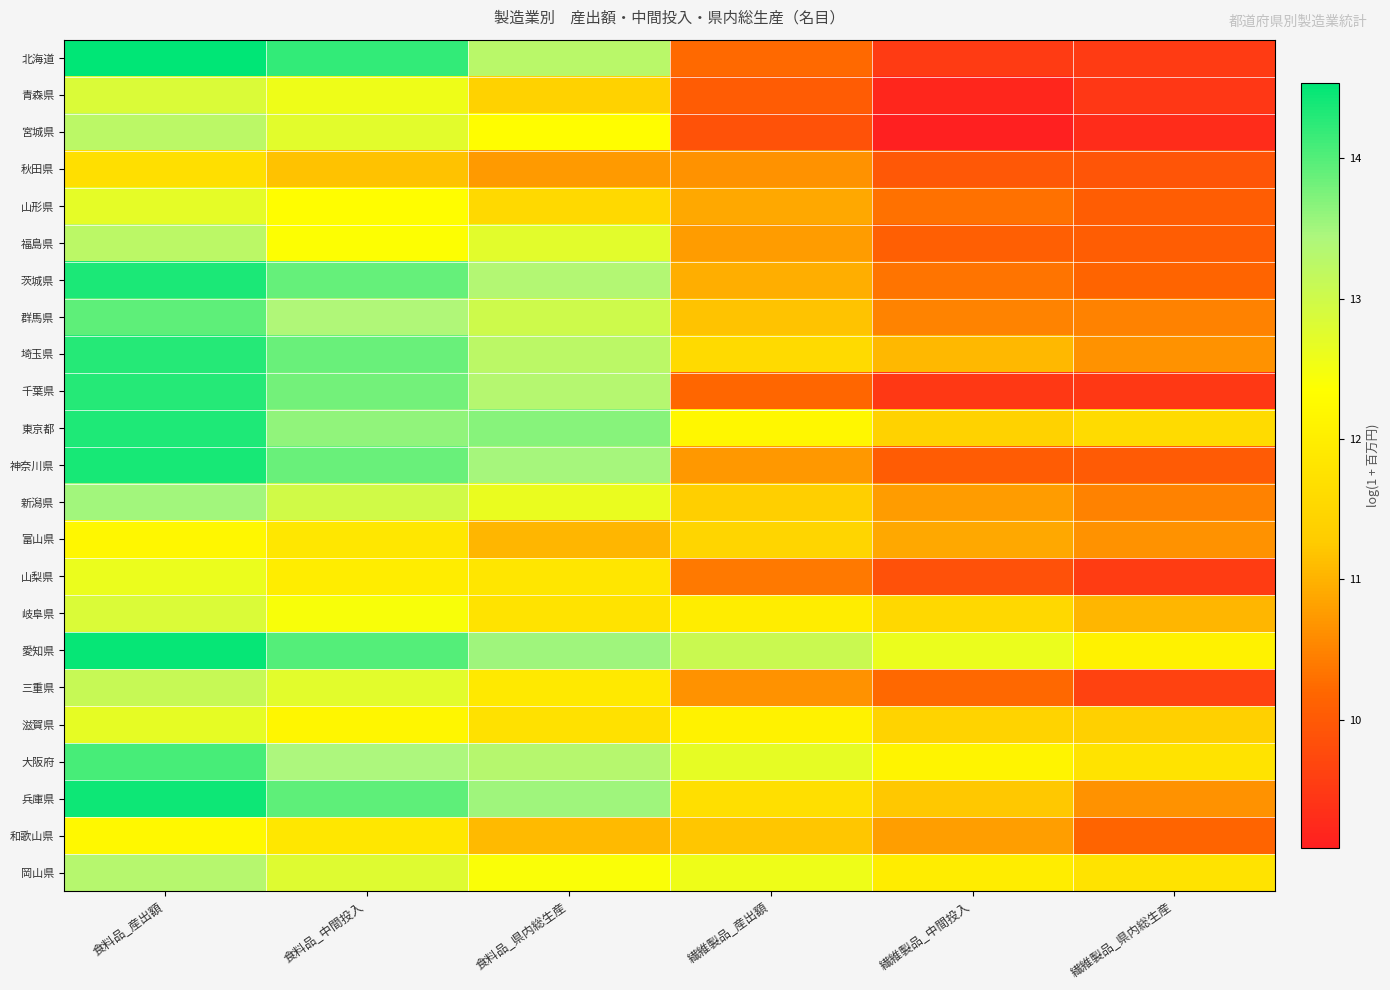

What is the difference between the highest and lowest values at 繊維製品_産出額?

3.2